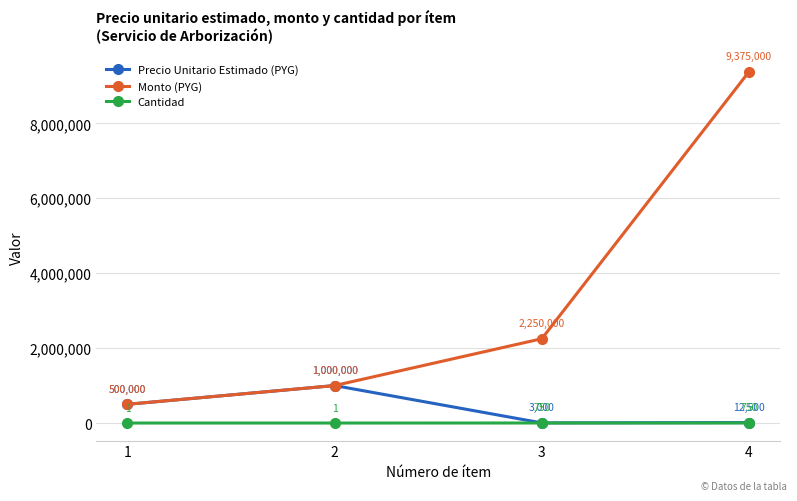

True or false: Cantidad and Monto (PYG) intersect in this chart.

False